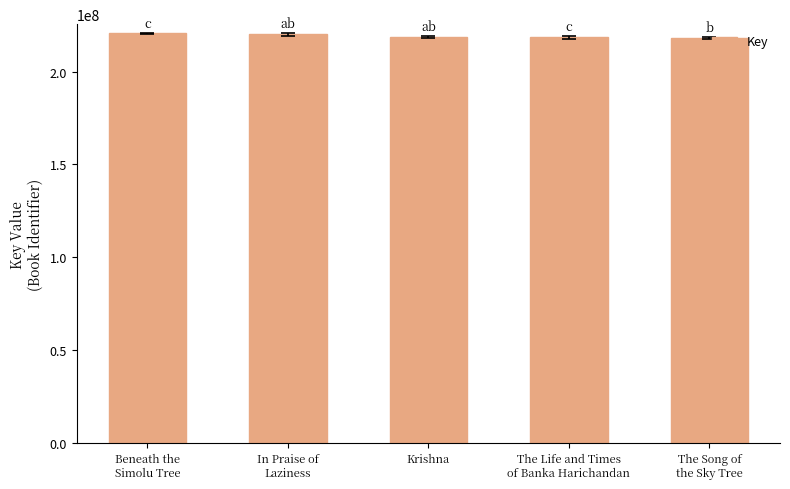

What is the minimum value shown in the chart?

218097416